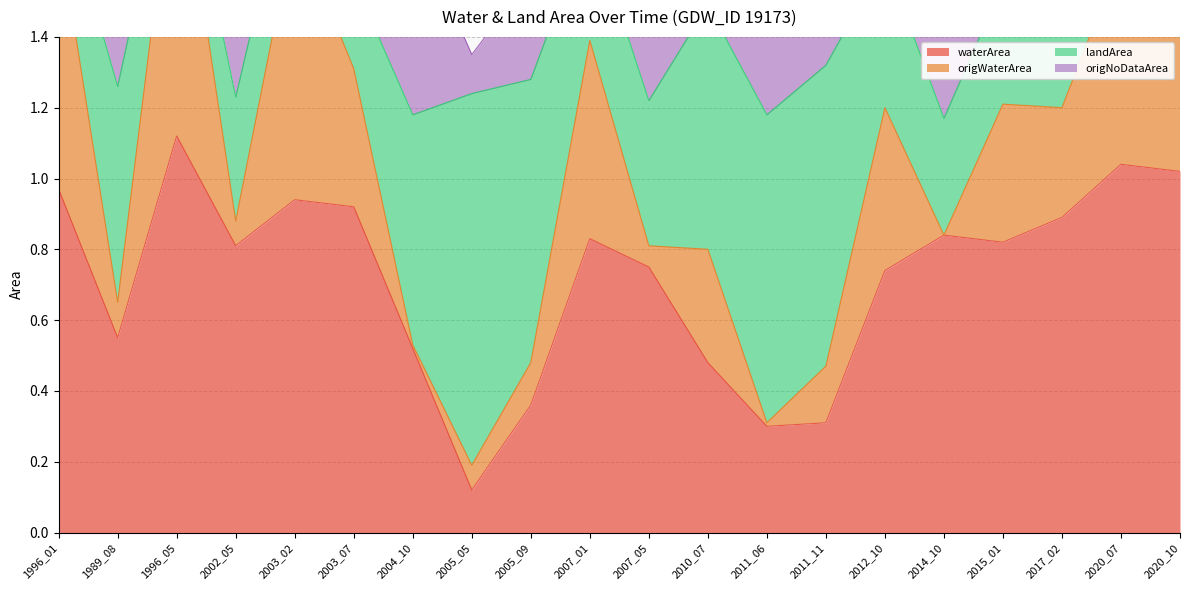

Rank the series at 2020_07 from lowest to highest value.

waterArea, origWaterArea